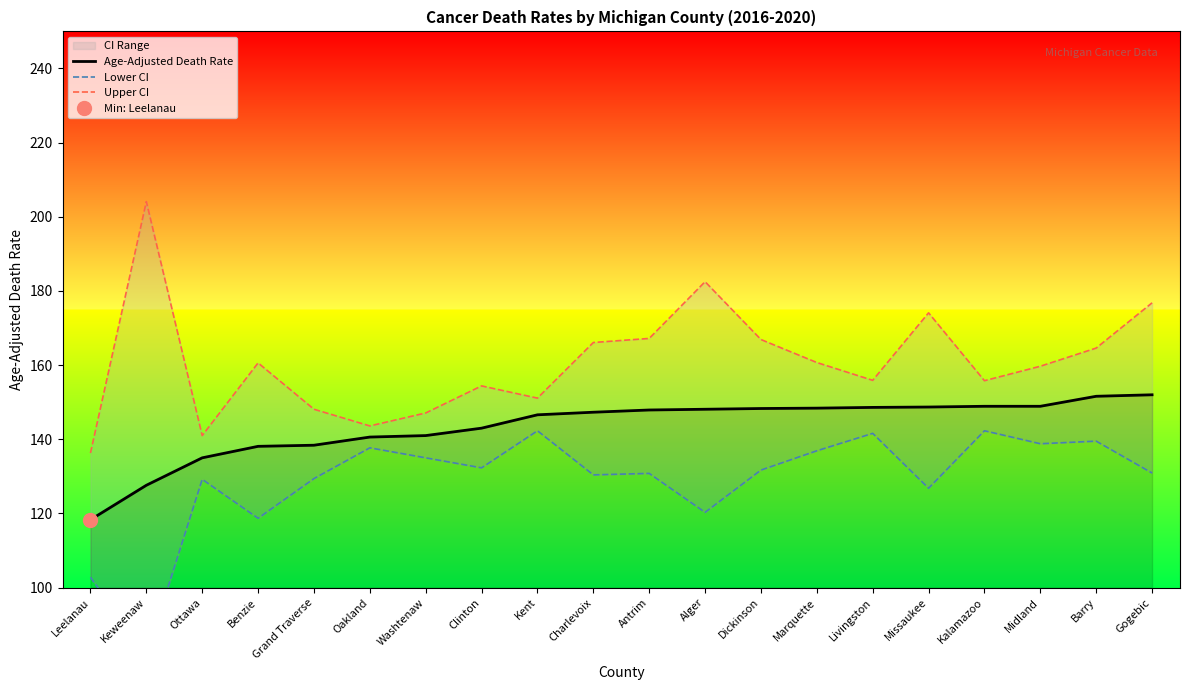

What is the highest value of the Lower CI series?

142.3